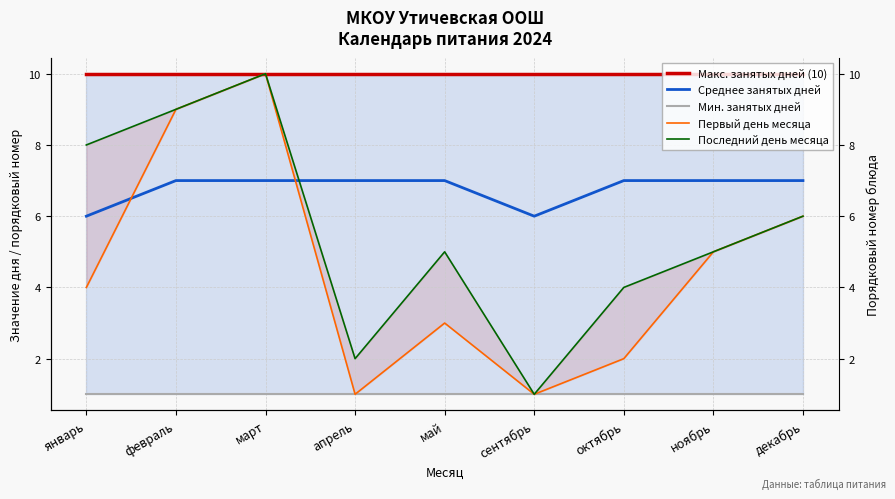

Count the Среднее занятых дней values in the range 7 to 8.

7